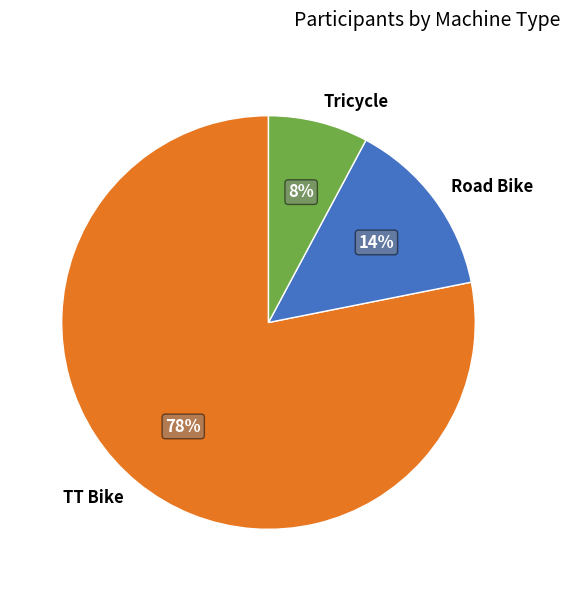

To the nearest percent, what is the difference between the Tricycle and TT Bike slice percentages?

70%